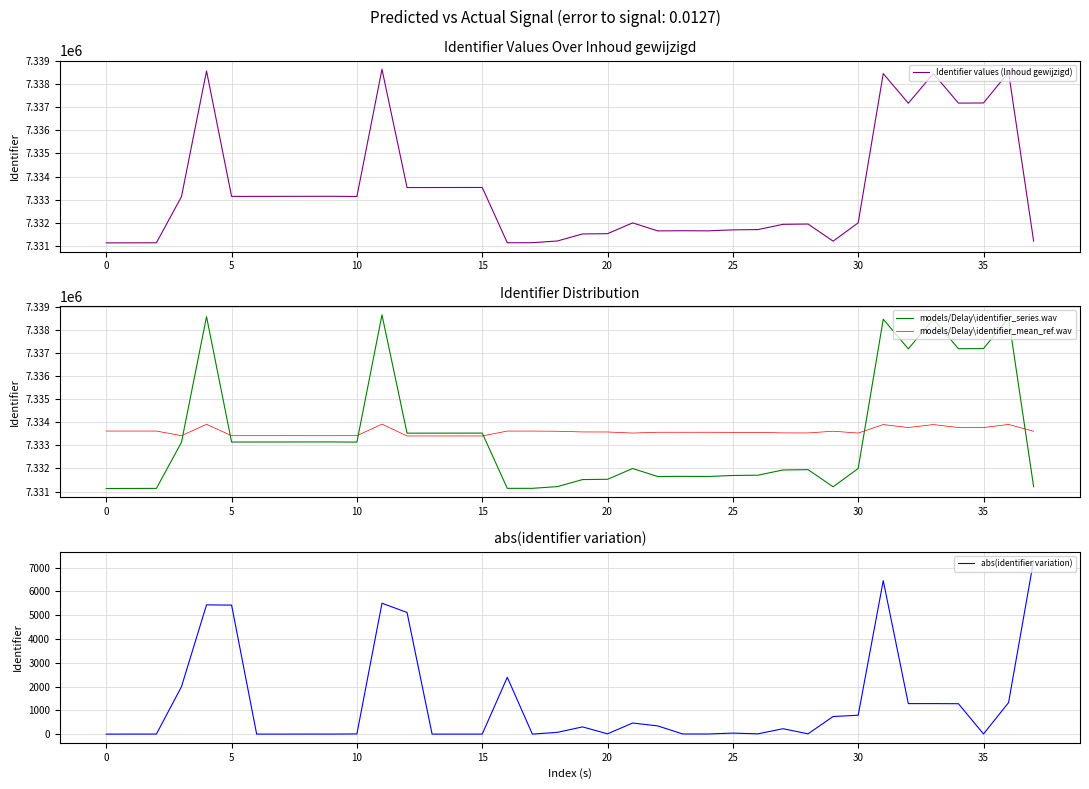

What is the sum of all abs(identifier variation) values?

47884